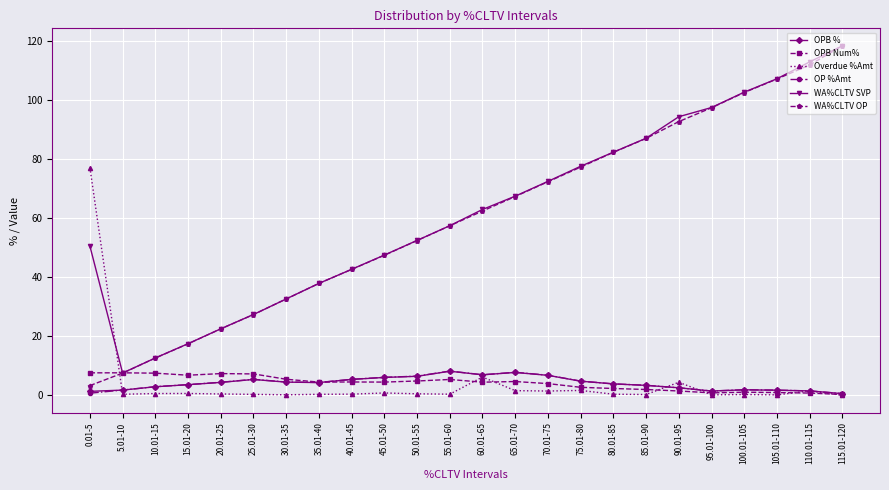

What are all the series names shown in the legend?

OPB %, OPB Num%, Overdue %Amt, OP %Amt, WA%CLTV SVP, WA%CLTV OP